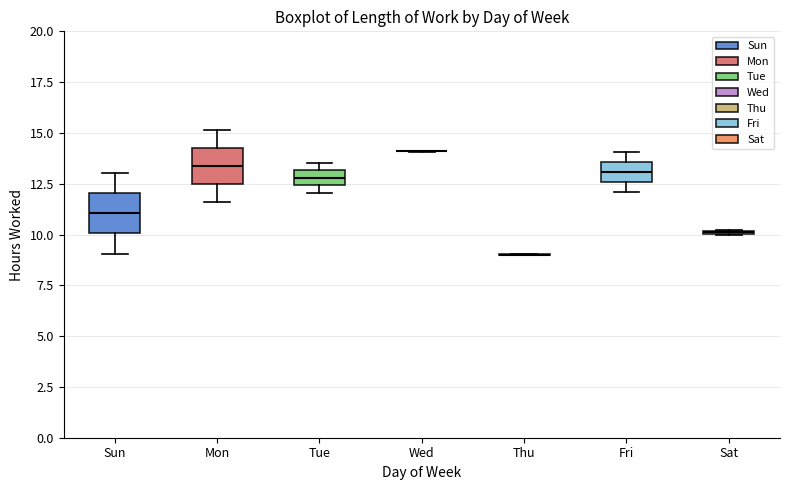

Where does the median line of the box for Sun sit on the y-axis? The values are not printed on the chart, so give them approximately, as read against the axis.

11.0